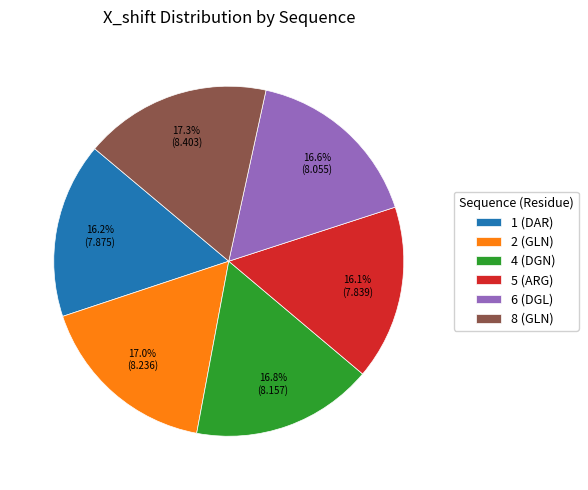

Approximately how many times larger is the value at 8 (GLN) compared to 2 (GLN)?

1.0